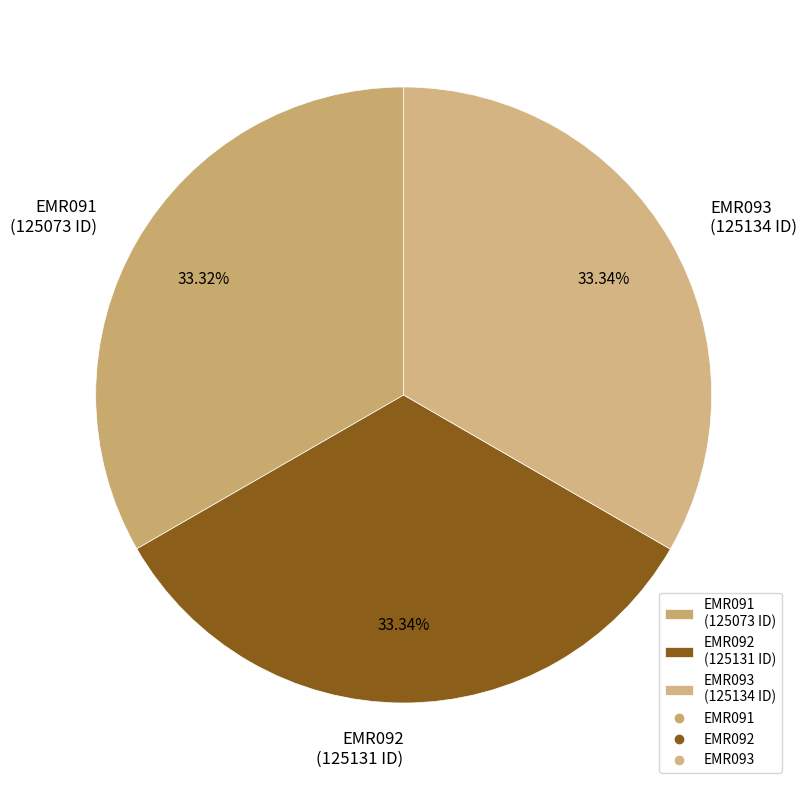

To the nearest percent, what portion does EMR091 represent?

33%